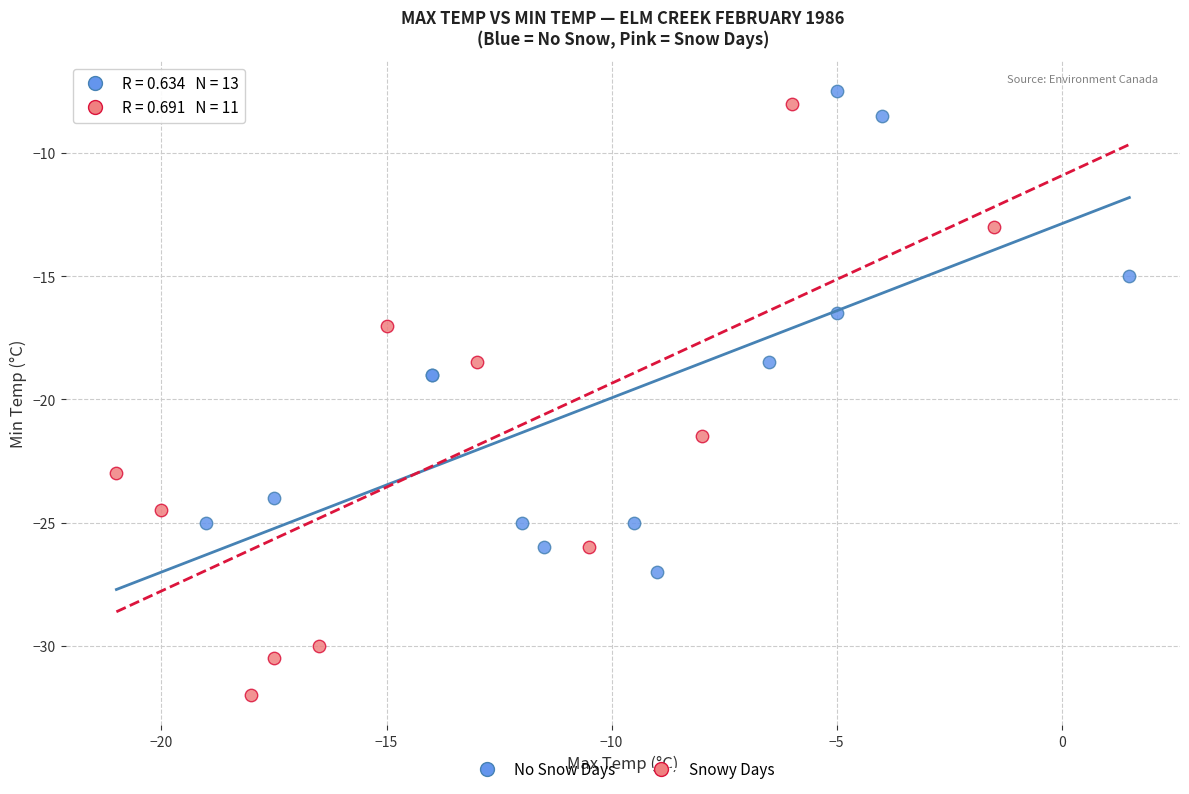

Which series reaches the minimum Y coordinate?

Snowy Days